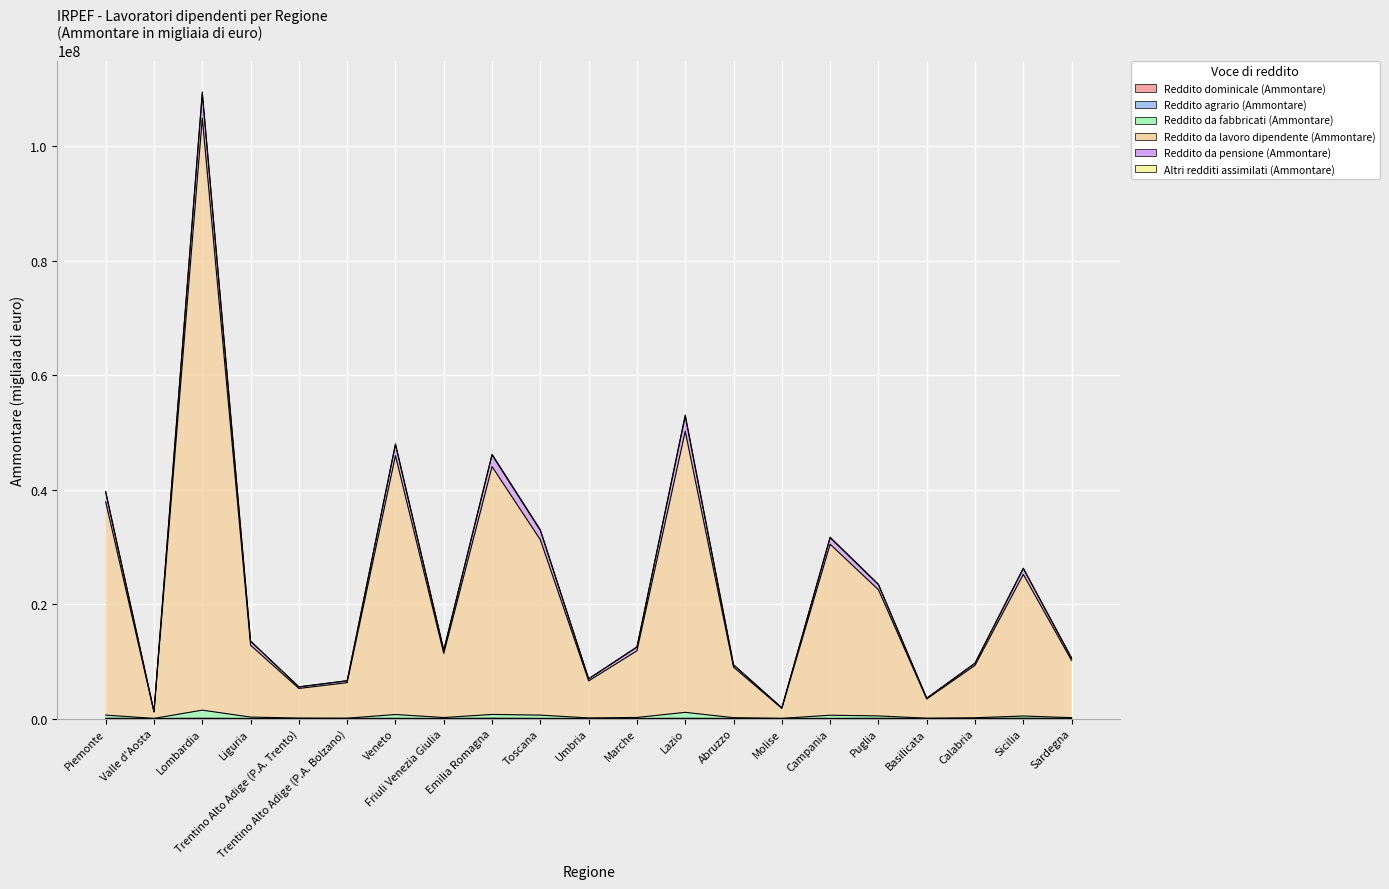

The Reddito dominicale (Ammontare) series shows 4078 at Umbria. True or false?

True